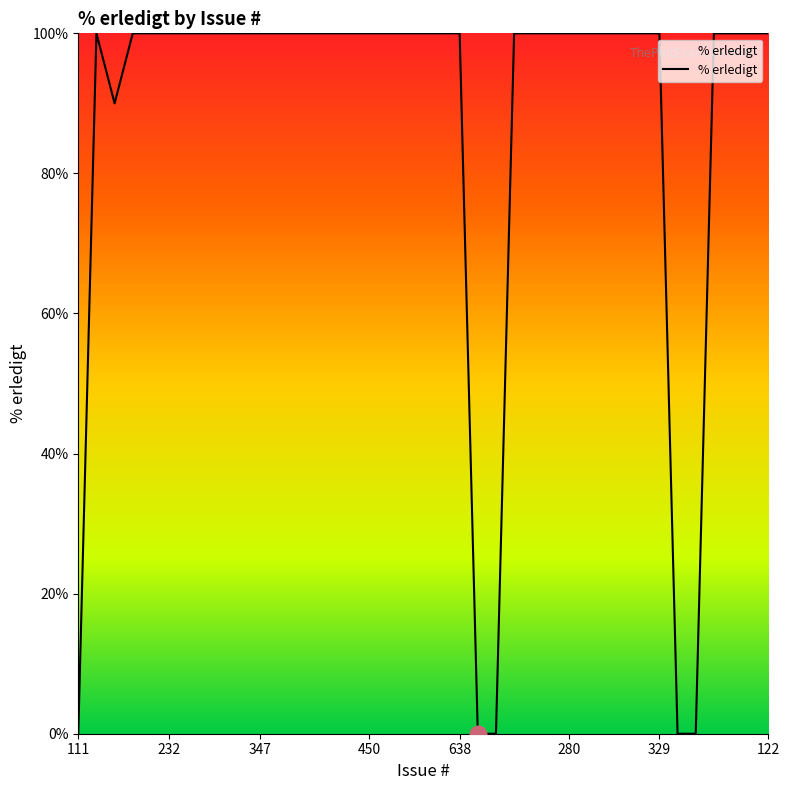

Reading right to left, transcribe all the data shown in this chart.

100	100	100	100	0	0	100	100	100	100	100	100	100	100	100	0	0	100	100	100	100	100	100	100	100	100	100	100	100	100	100	100	100	100	100	100	90	100	0